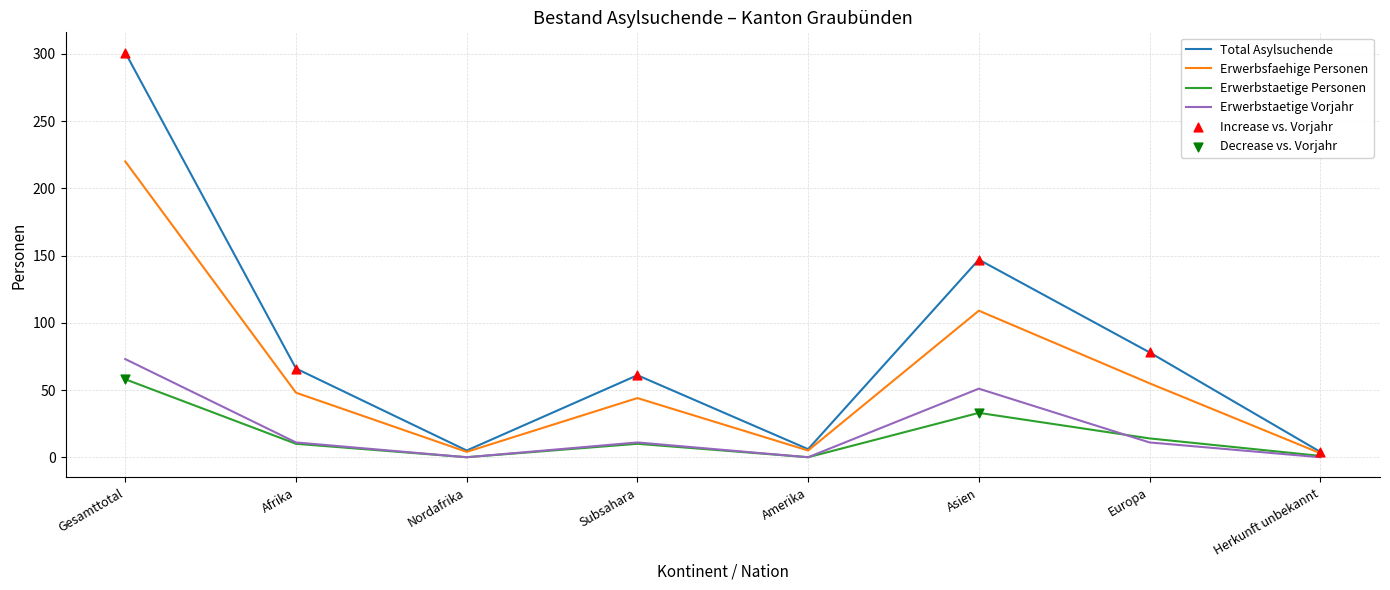

Which label corresponds to the largest value in the chart?

Gesamttotal